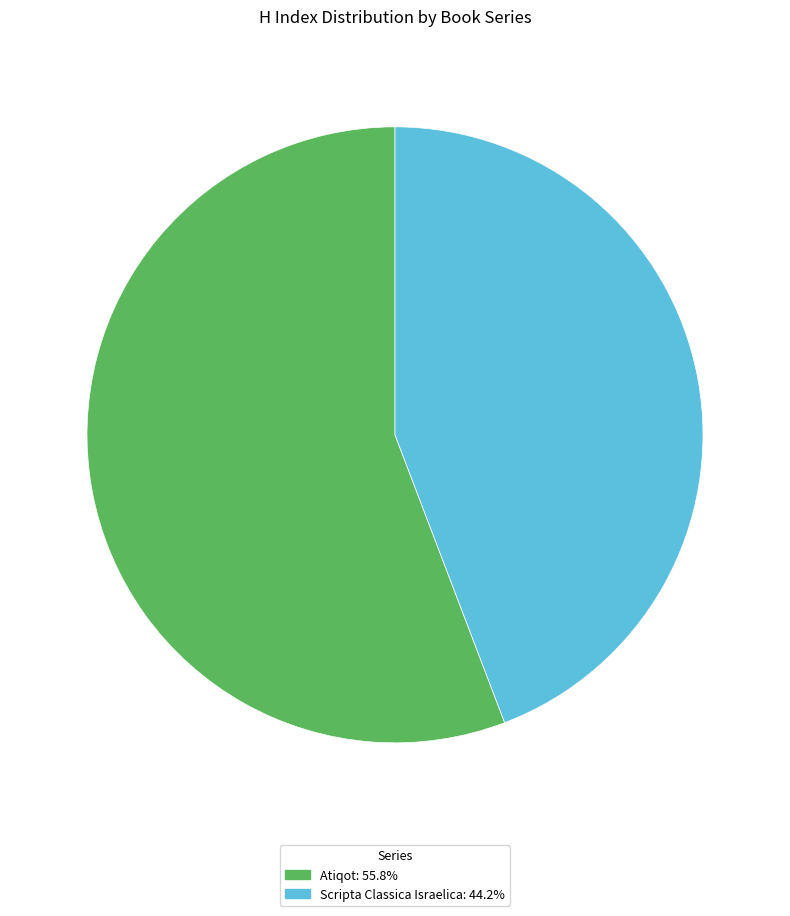

How many segments does this pie chart have?

2